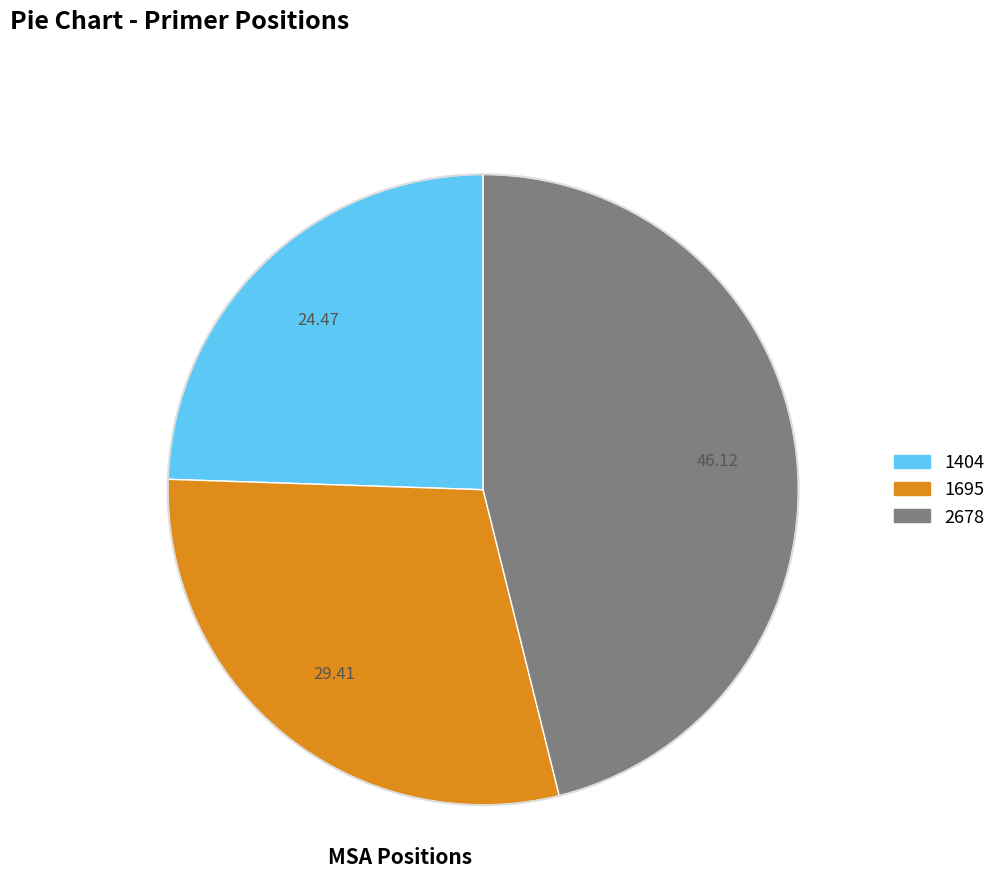

Rank the categories by value from lowest to highest.

1404, 1695, 2678